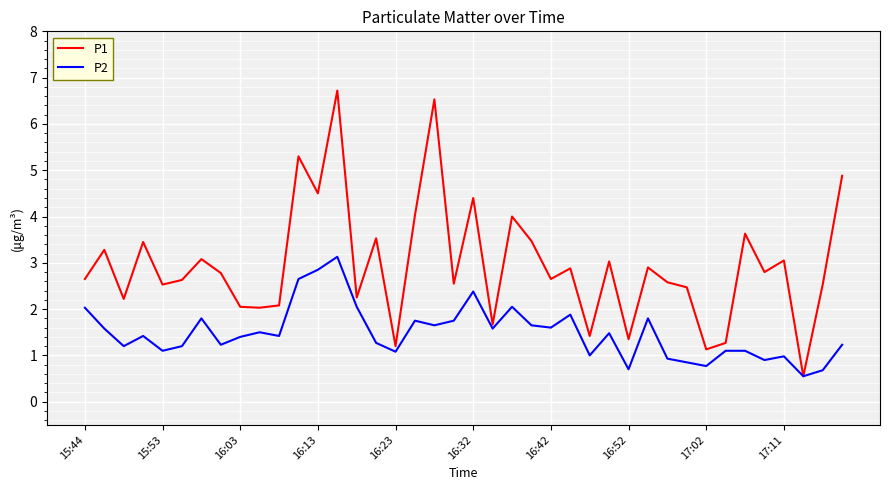

List the series in order of their peak value, highest first.

P1, P2